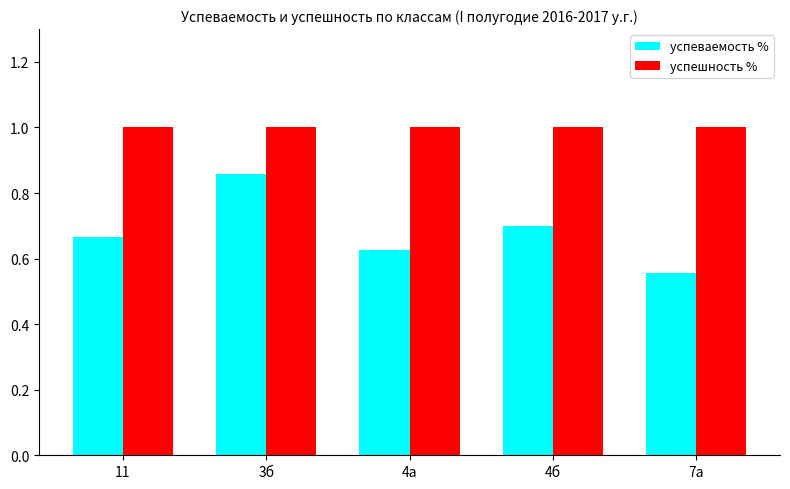

What is the average value of the успешность % series?

1.0